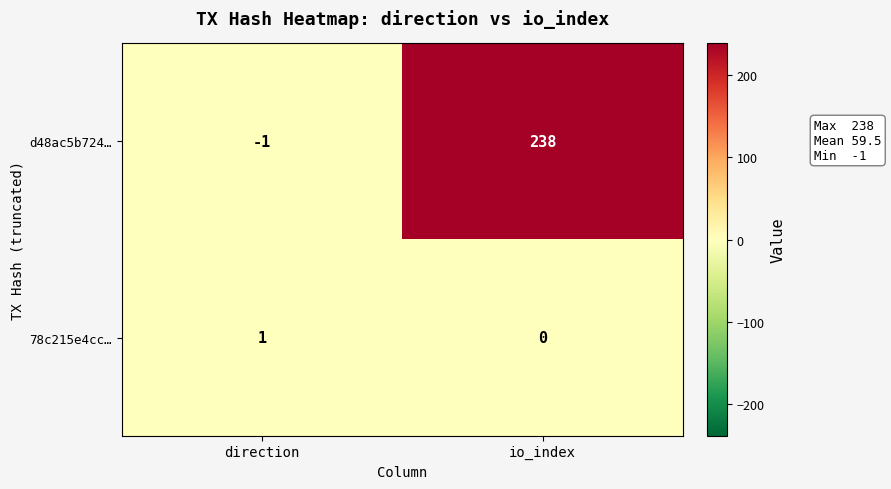

How many values in d48ac5b724… are below zero?

1